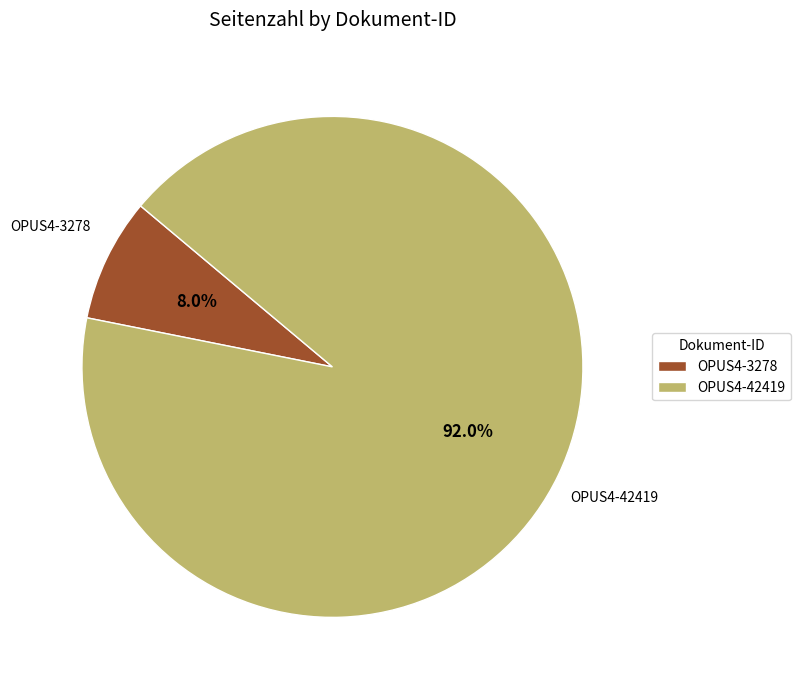

How many segments does this pie chart have?

2